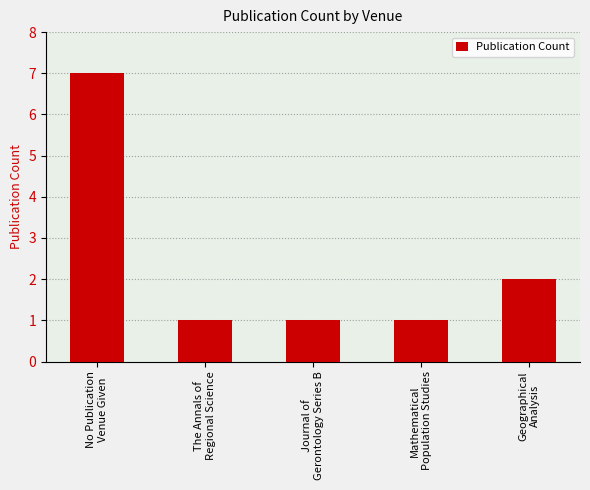

Are the bars horizontal?

No